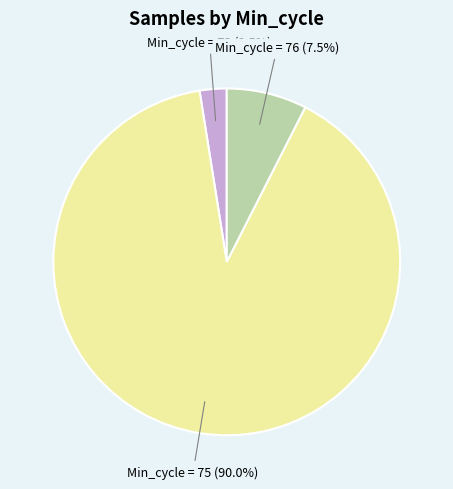

Does any single category account for the majority?

Yes